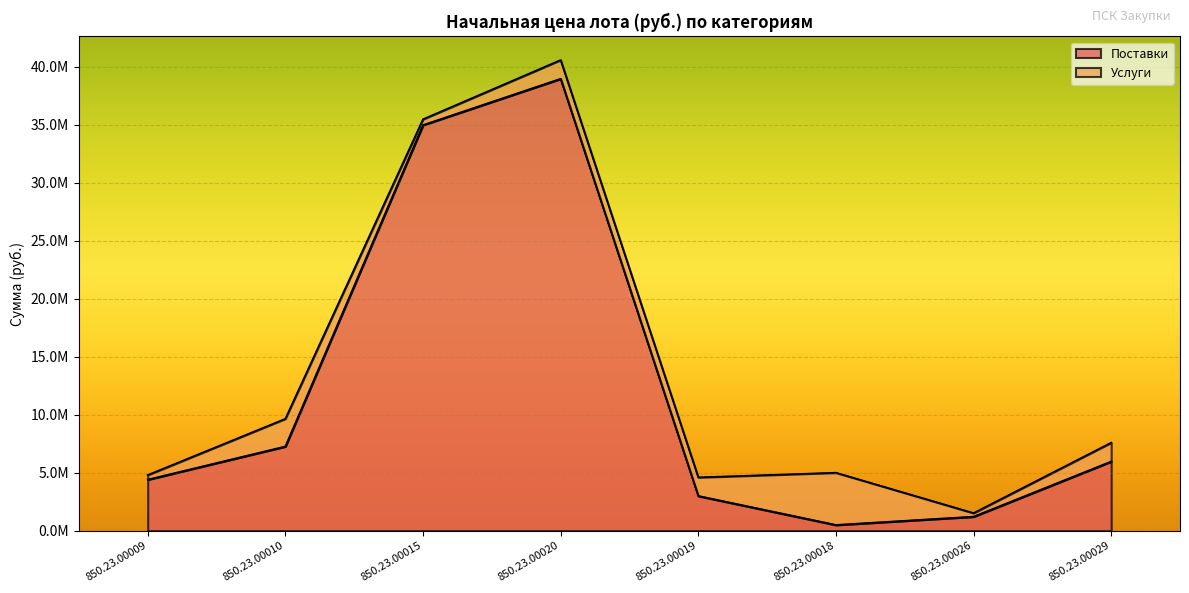

What is the change in value from 850.23.00010 to 850.23.00018?

-6768853.1